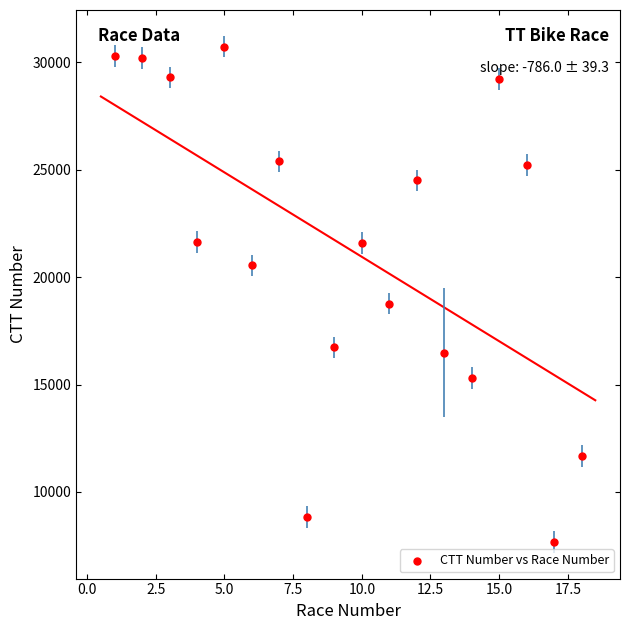

What is the range of X values (max minus min)?

17